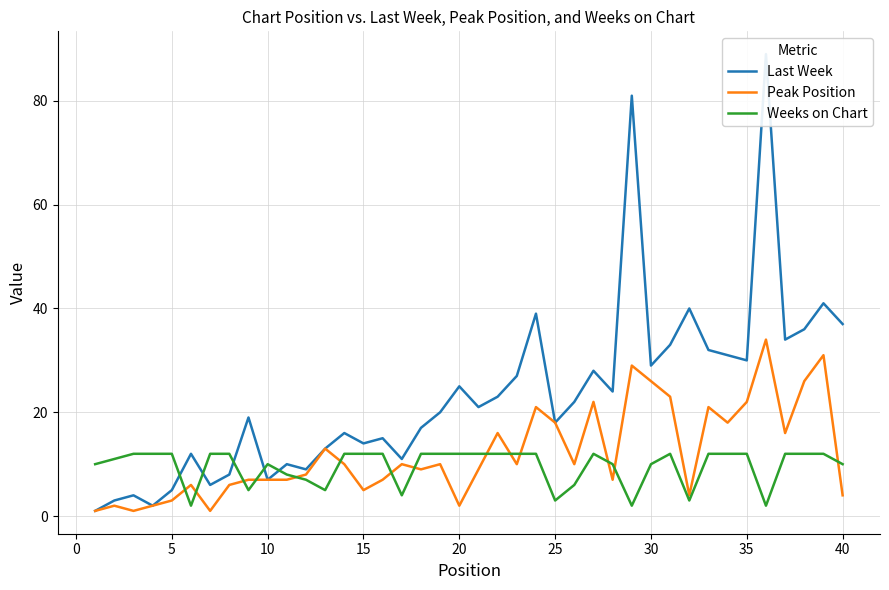

The value of Weeks on Chart at 10 is 16. True or false?

False